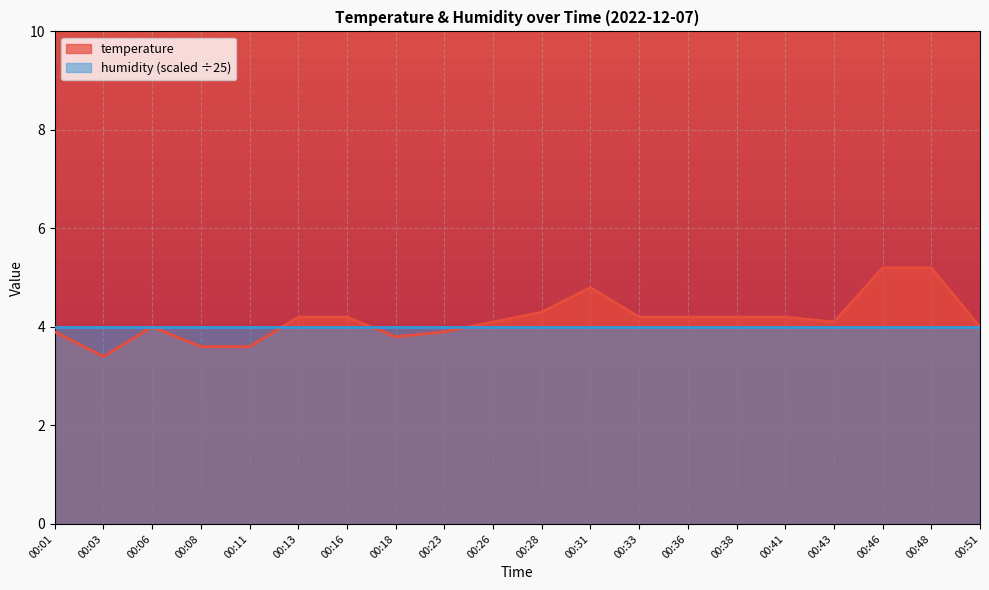

How many data points does each series have?

20